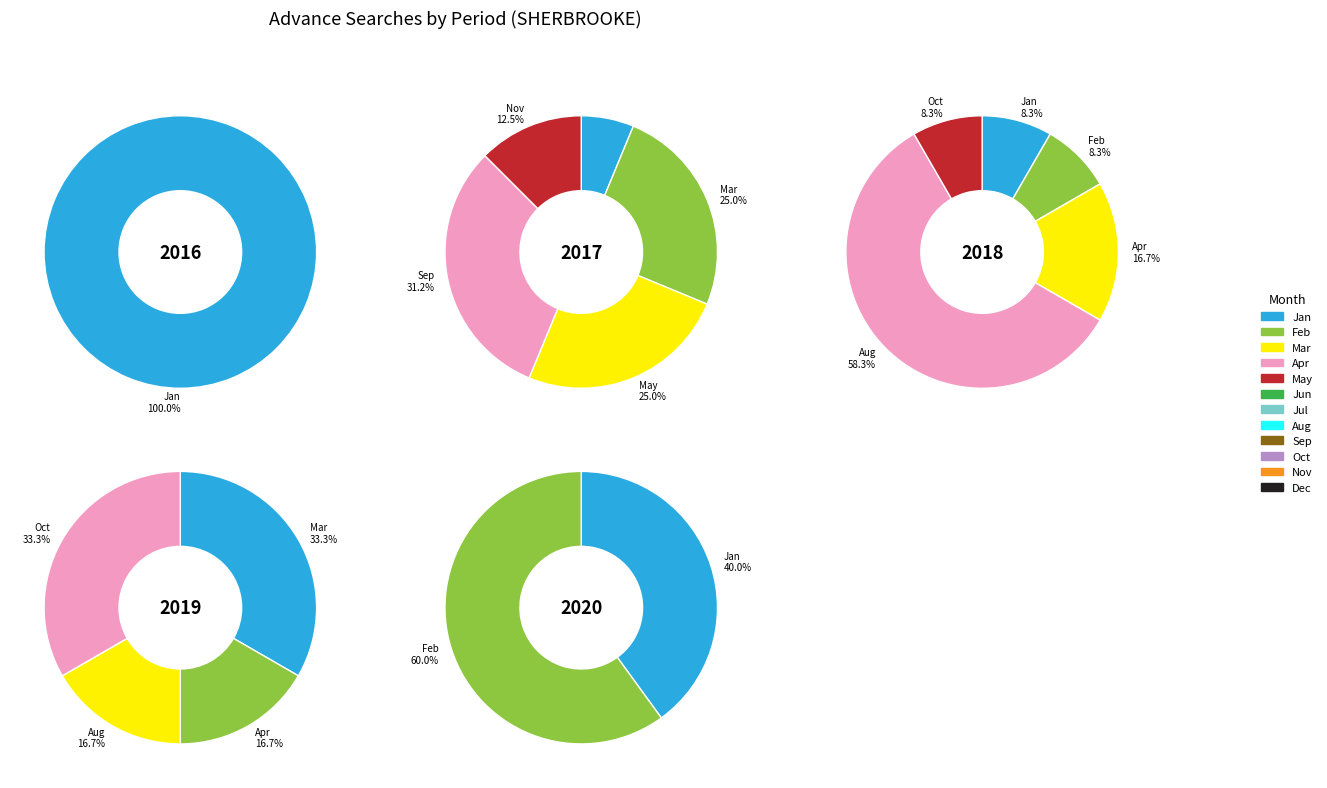

How many segments does this pie chart have?

12